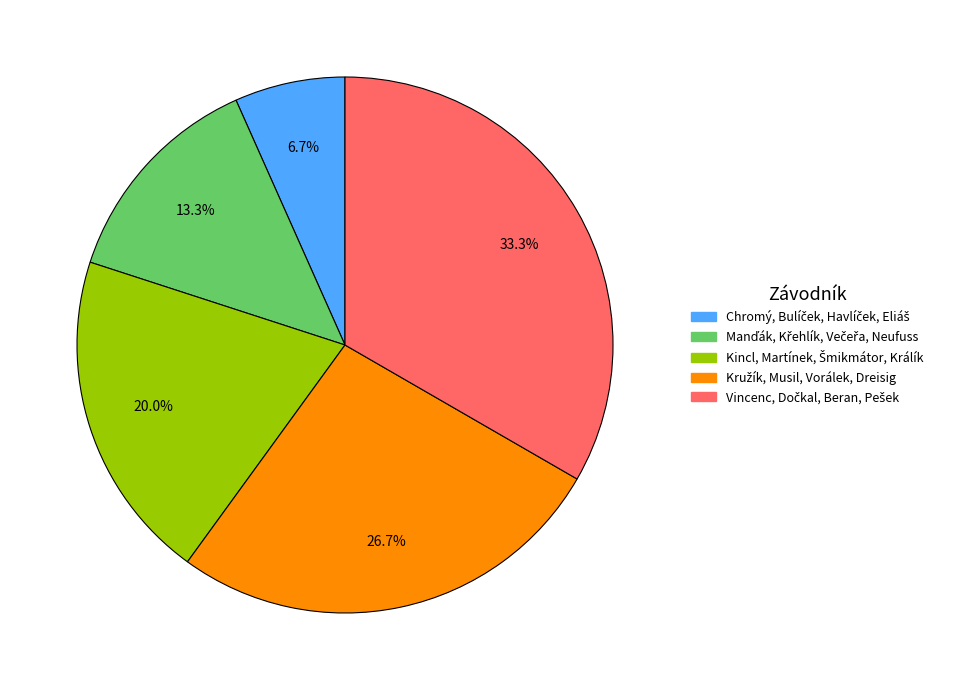

Count the number of slices in the pie.

5